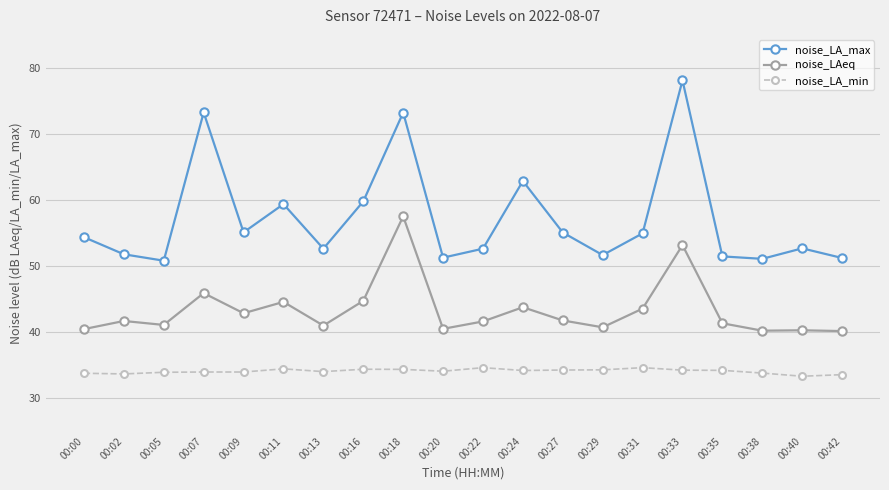

What is the sum of the noise_LA_max values at 00:09 and 00:31?

110.0